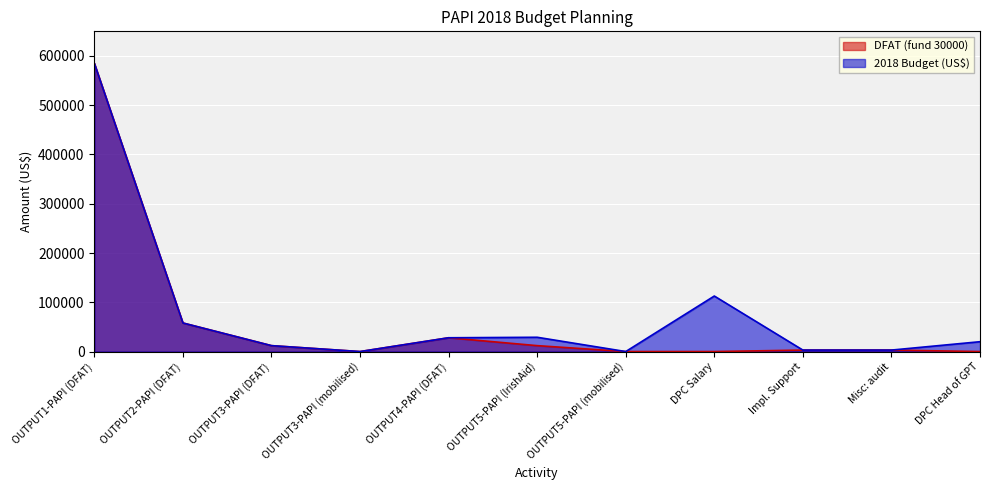

At which label is 2018 Budget (US$) closest to 292500?

DPC Salary